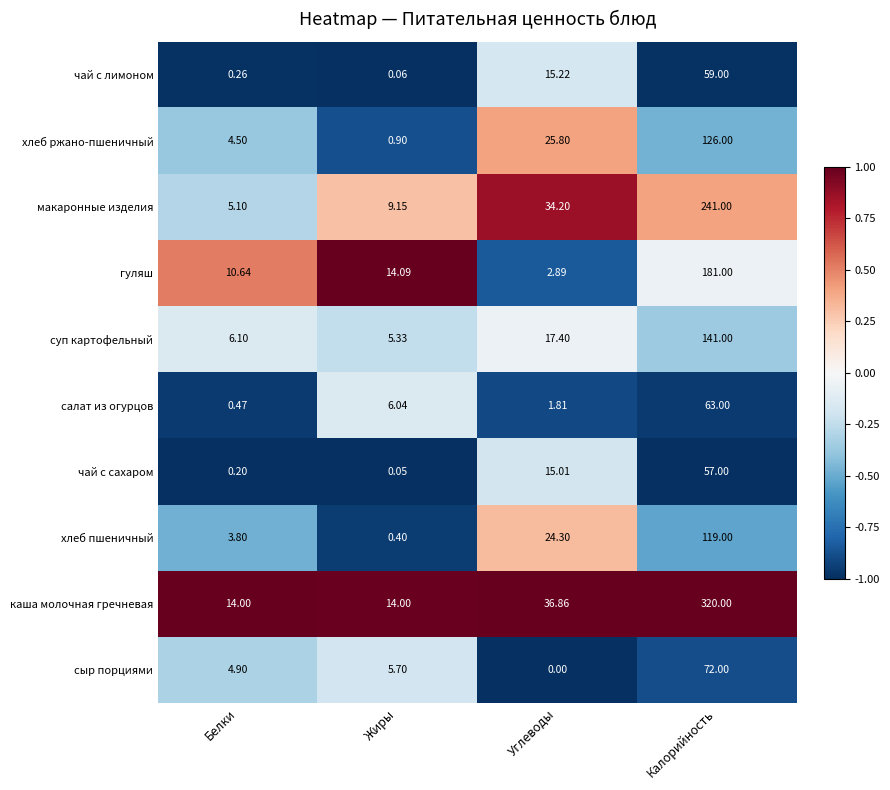

Rank the series by their maximum value, from lowest to highest.

чай с сахаром, чай с лимоном, салат из огурцов, сыр порциями, хлеб пшеничный, хлеб ржано-пшеничный, суп картофельный, гуляш, макаронные изделия, каша молочная гречневая